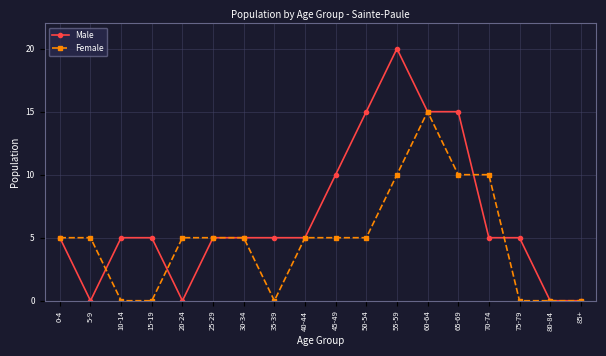

Is this an area chart (filled region under the line)?

No